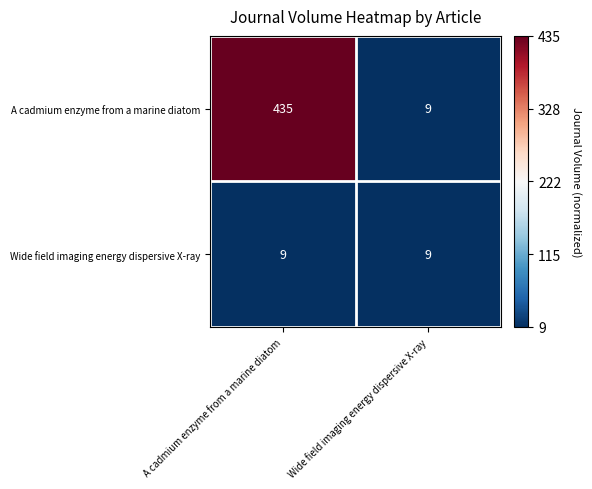

The value of A cadmium enzyme from a marine diatom at A cadmium enzyme from a marine diatom is 435. True or false?

True